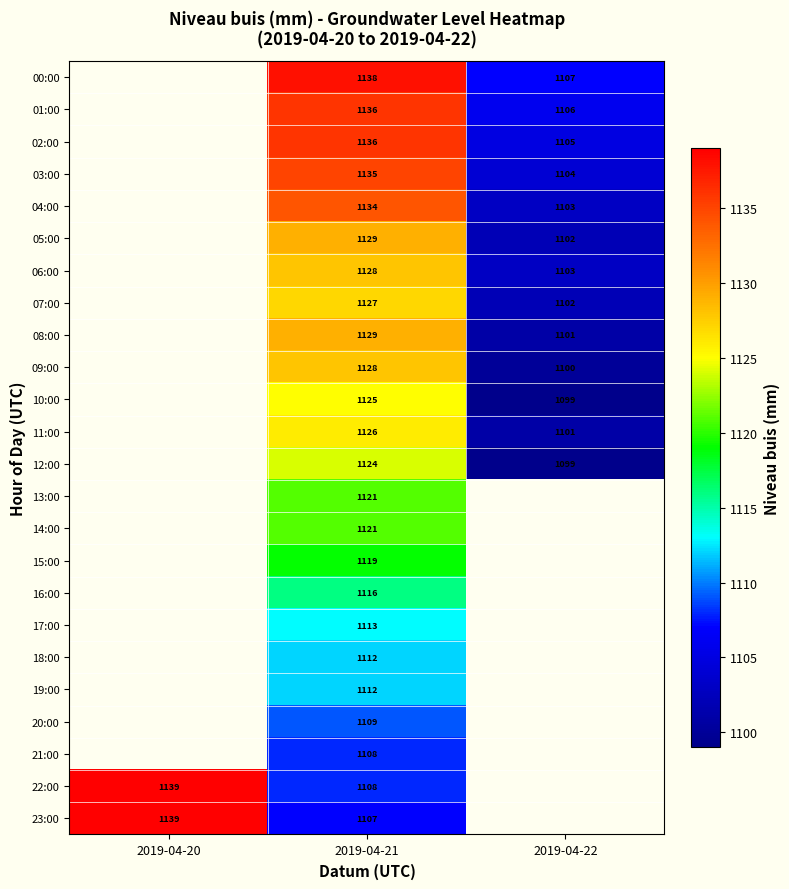

What is the total value across all series at 2019-04-21?

26941